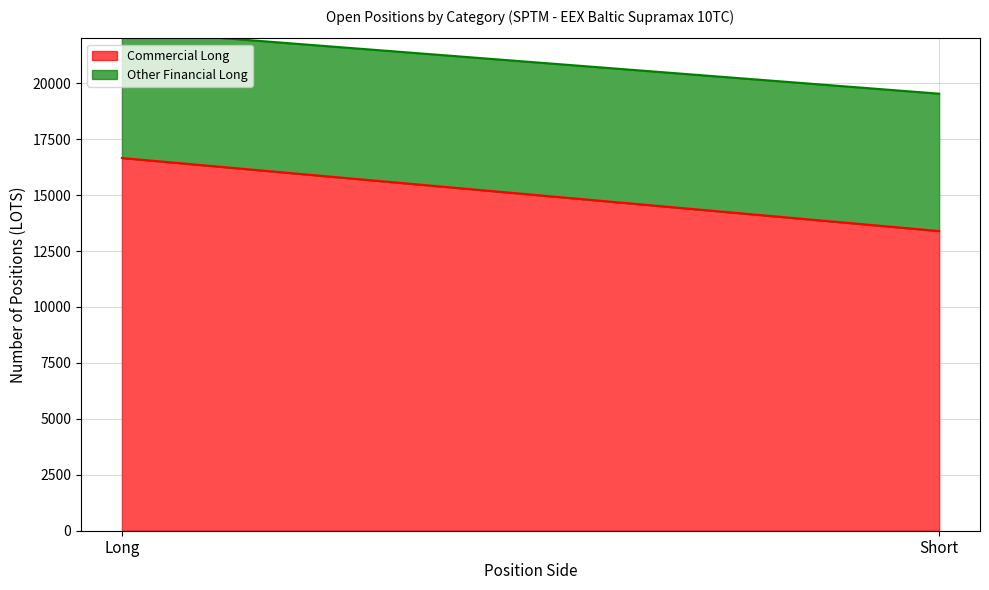

Is the value of Other Financial Long at Short greater than the value of Commercial Long at Short?

No